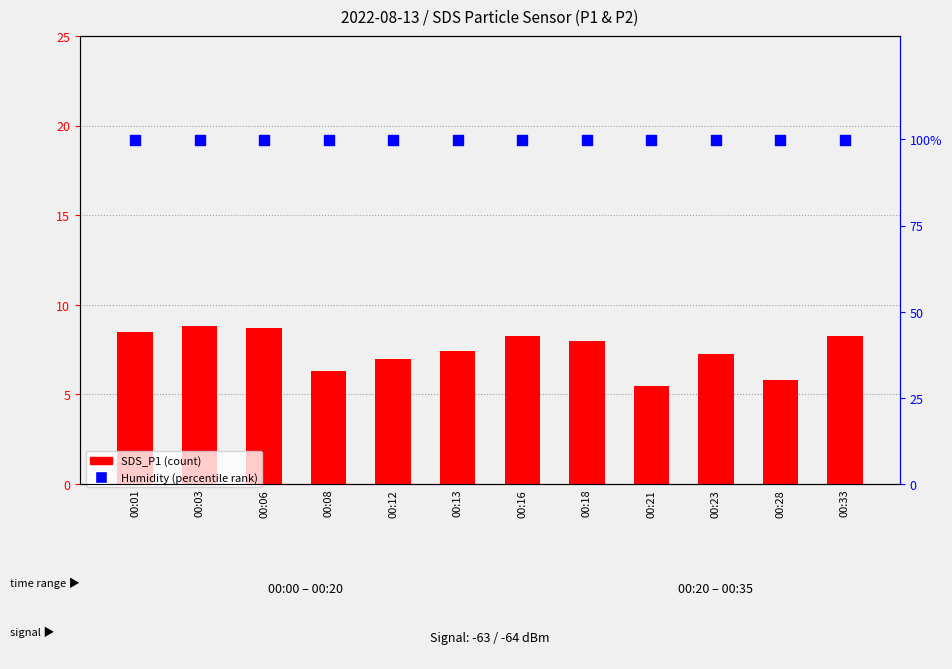

Is the value of SDS_P1 (count) at 00:12 greater than the value of Humidity (percentile rank) at 00:01?

No